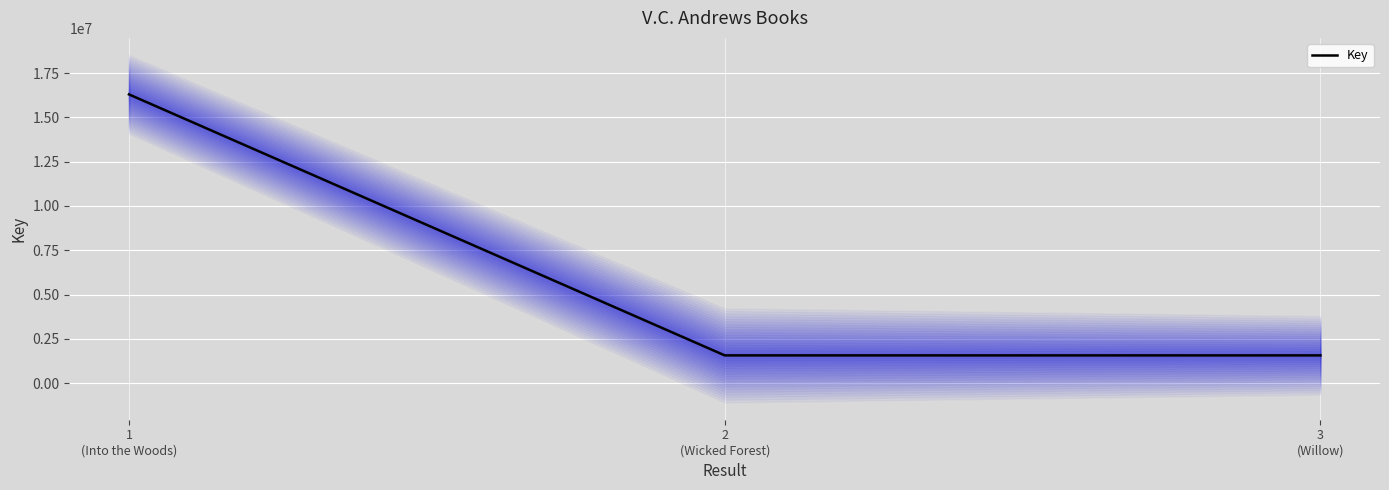

Does the chart display data point markers on the line(s)?

No